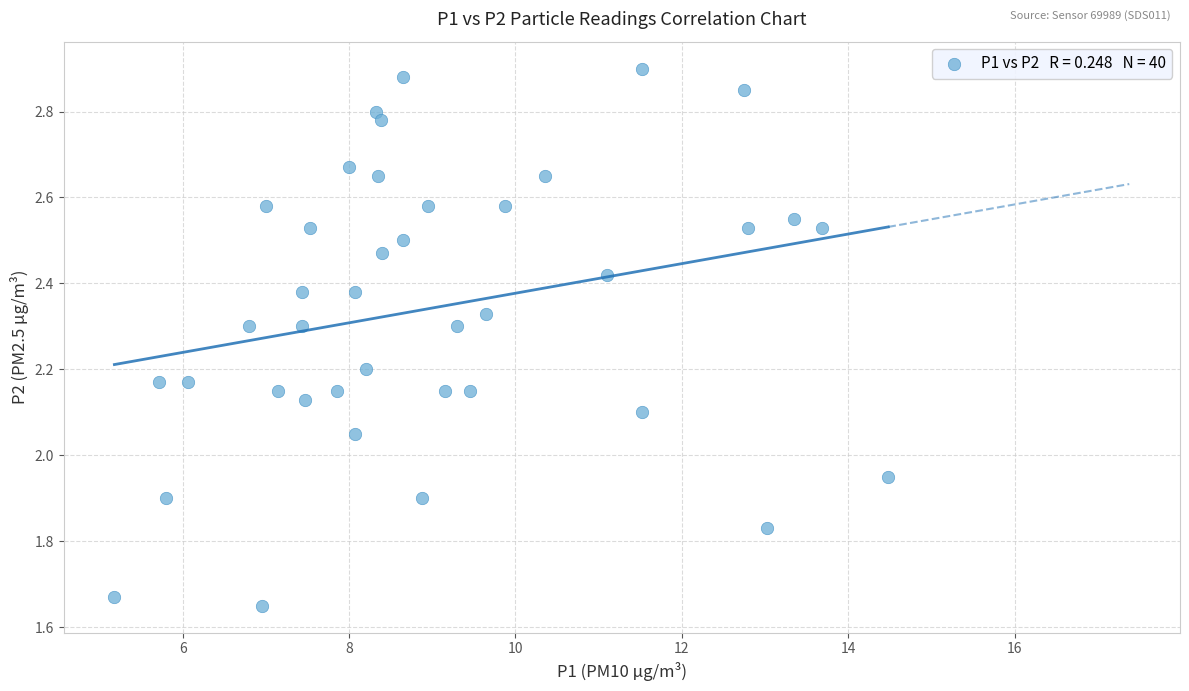

What is the range of X values (max minus min)?

9.3